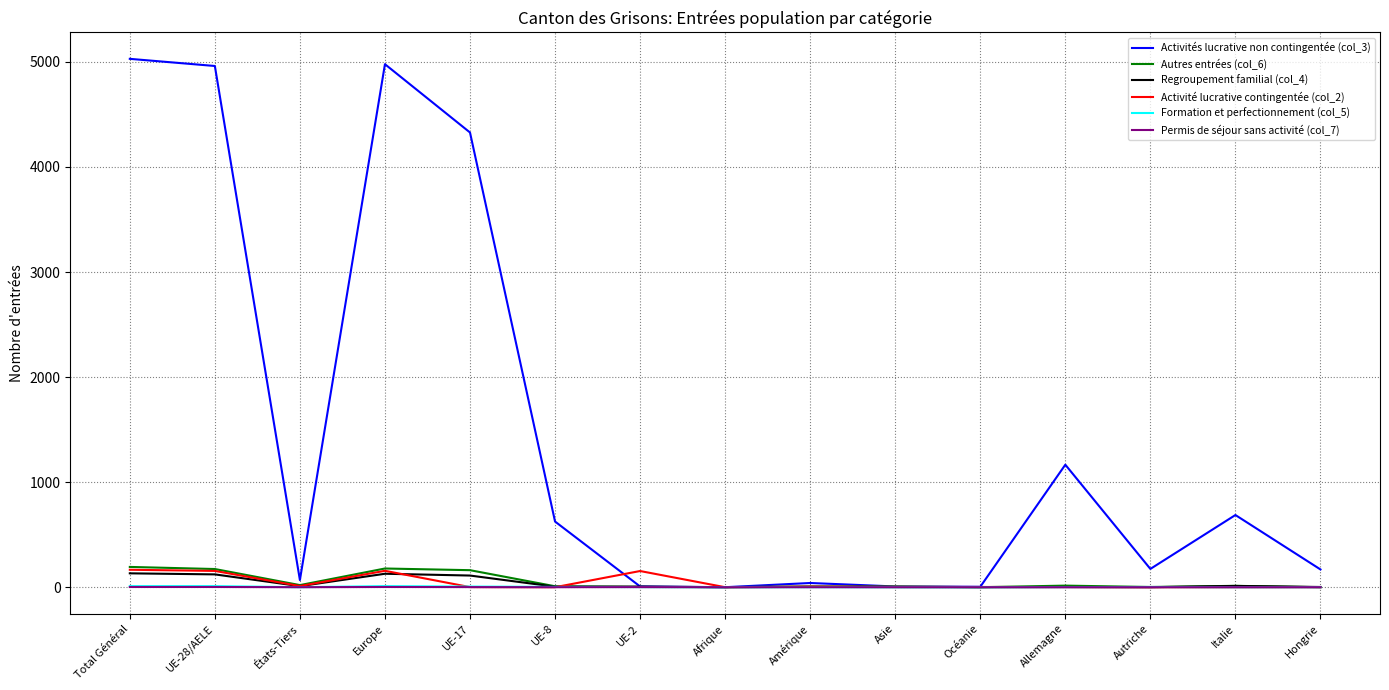

Which series has the largest total across all categories?

Activités lucrative non contingentée (col_3)